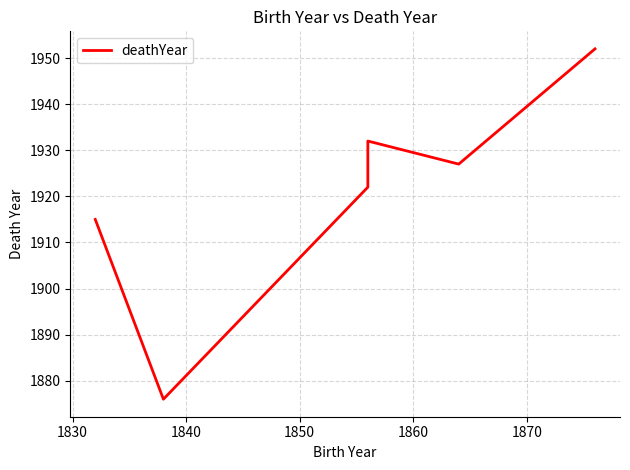

Is this an area chart (filled region under the line)?

No